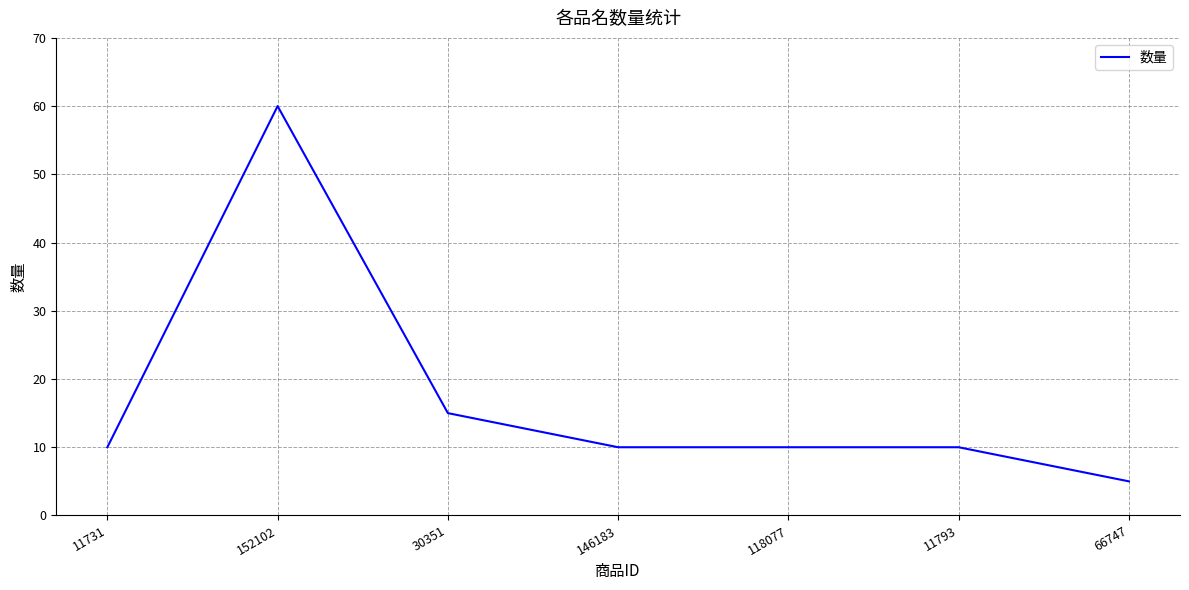

Which has a higher value, 66747 or 146183?

146183